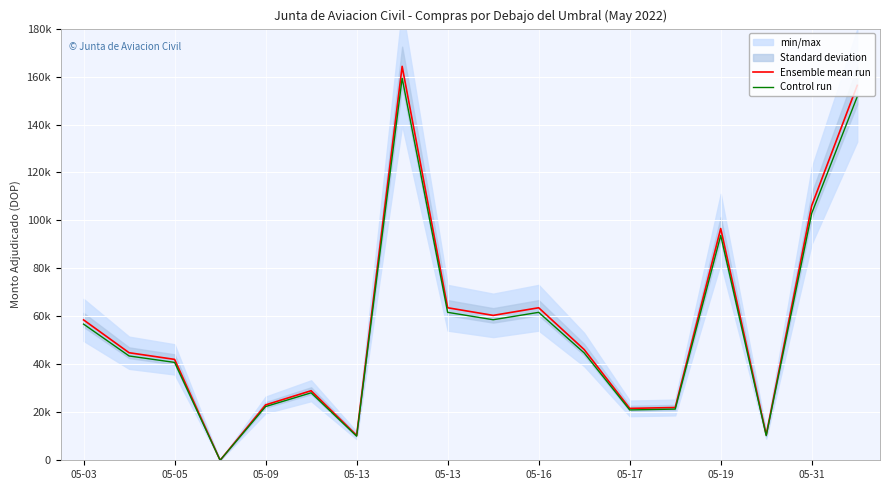

Which series has the largest total across all categories?

Ensemble mean run